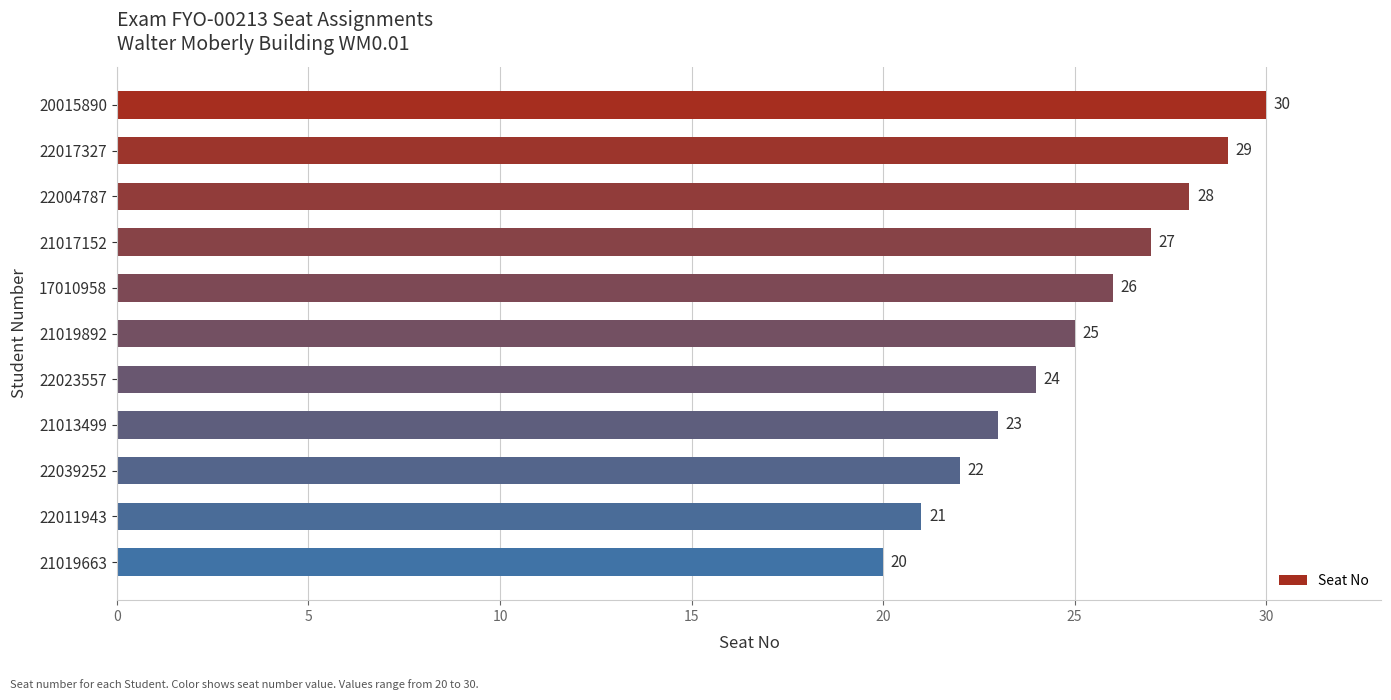

Count the number of data series in this chart.

1